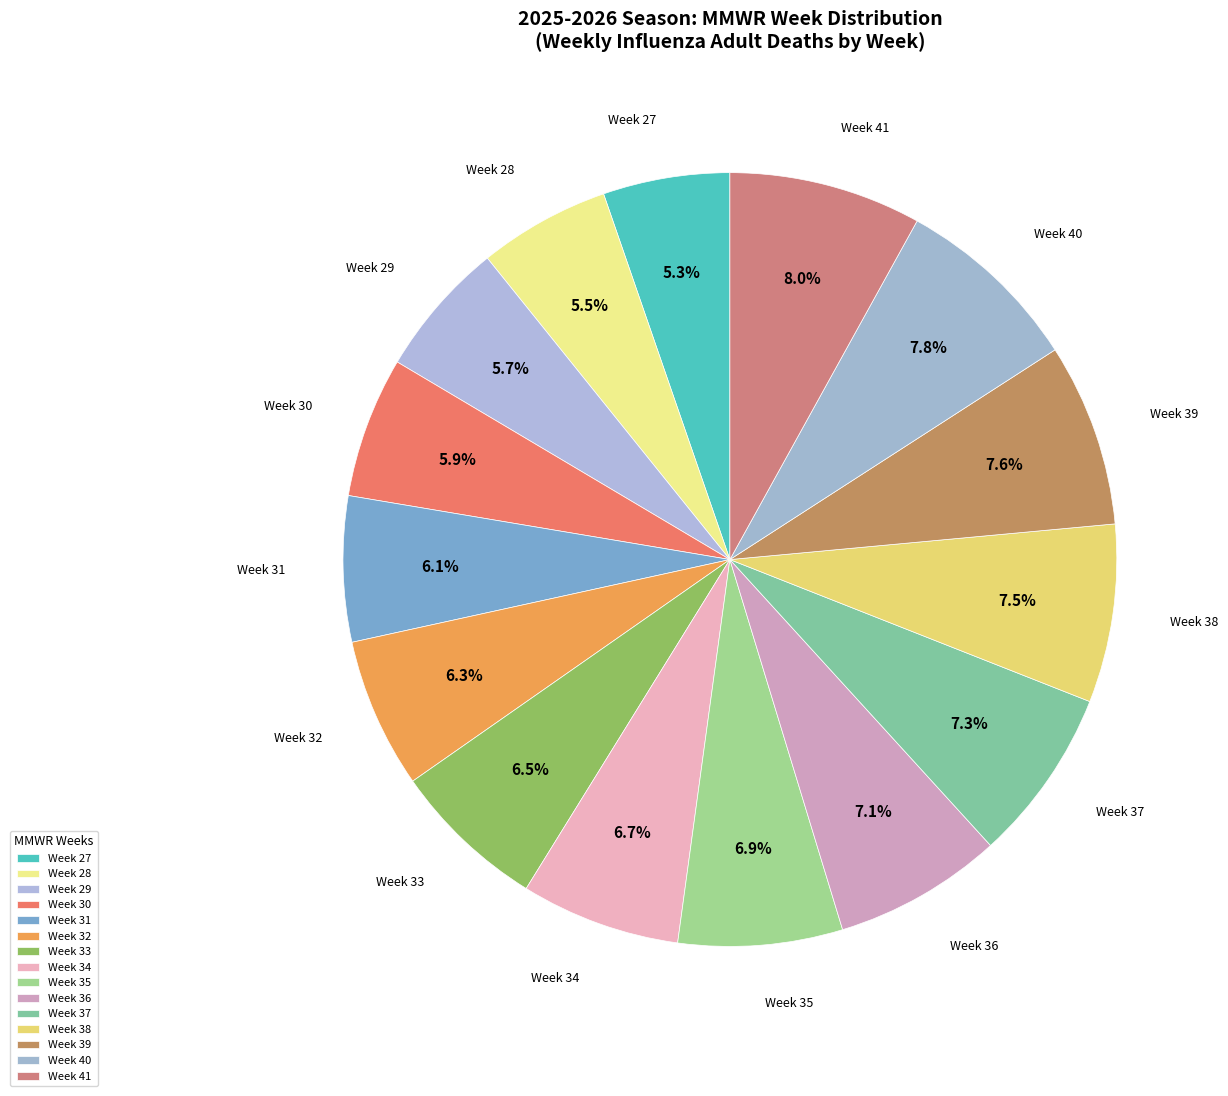

How many segments does this pie chart have?

15